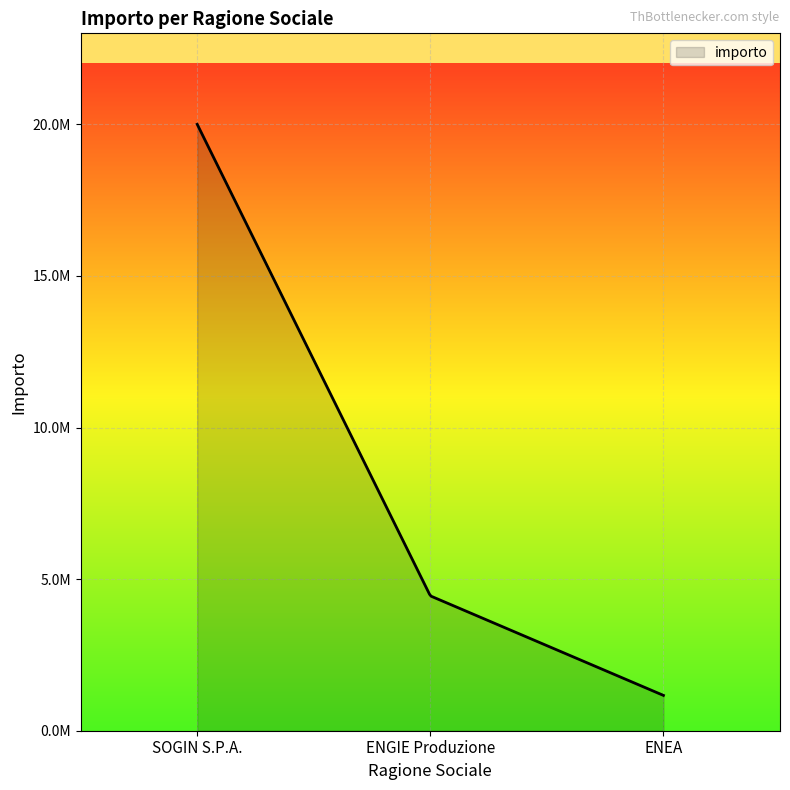

Does the chart have visible grid lines?

Yes